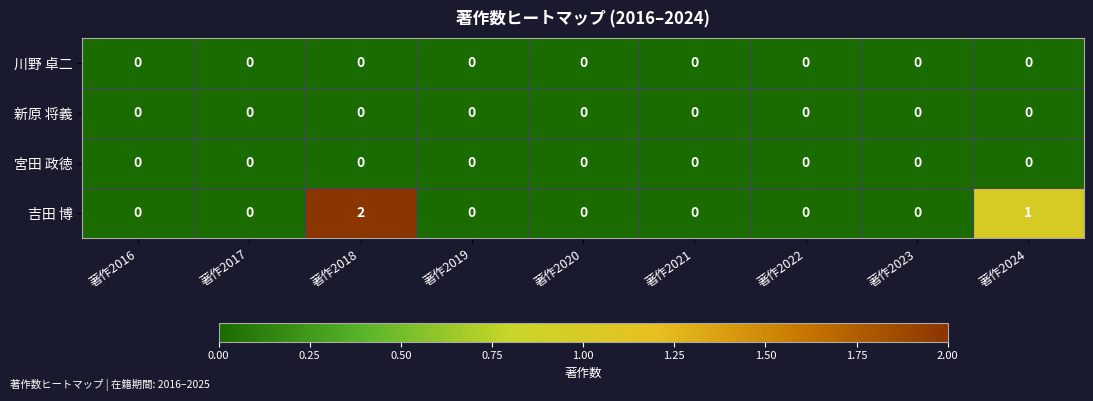

Which series has the largest range (max minus min)?

吉田 博